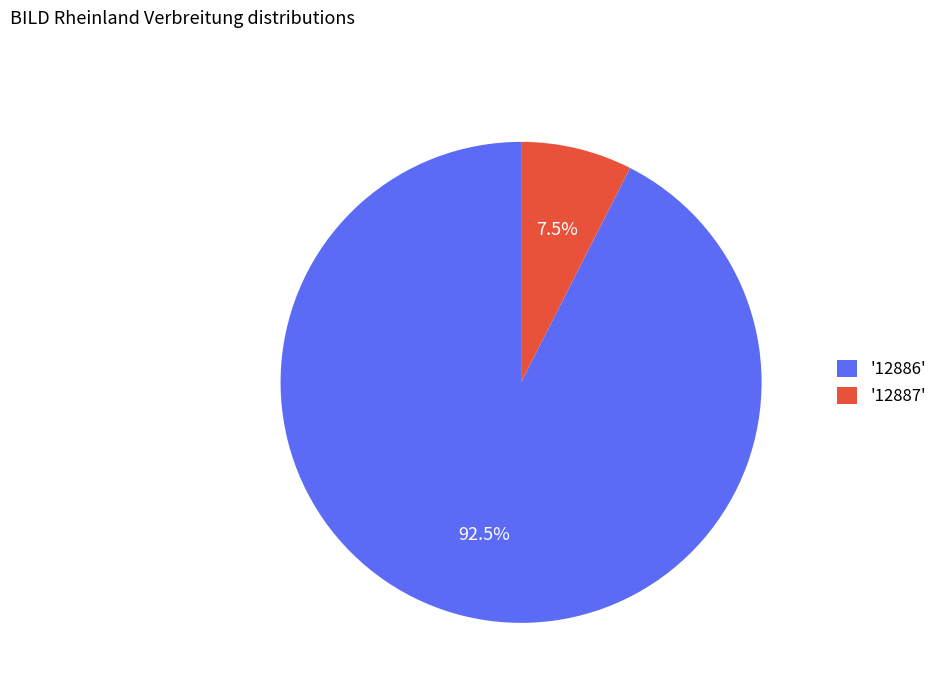

Do '12886' and '12887' together represent more than half of the pie?

Yes